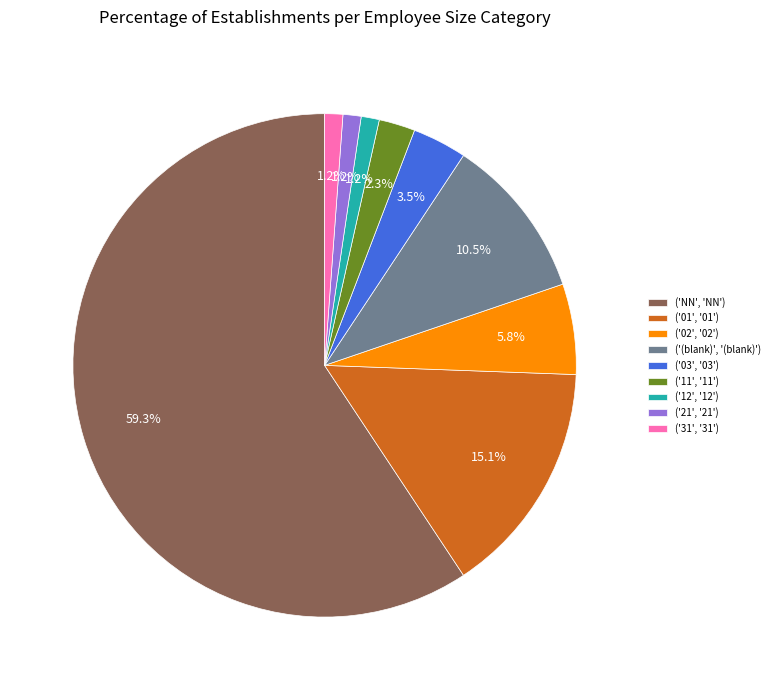

Combined, do ('(blank)', '(blank)') and ('21', '21') account for over 50%?

No